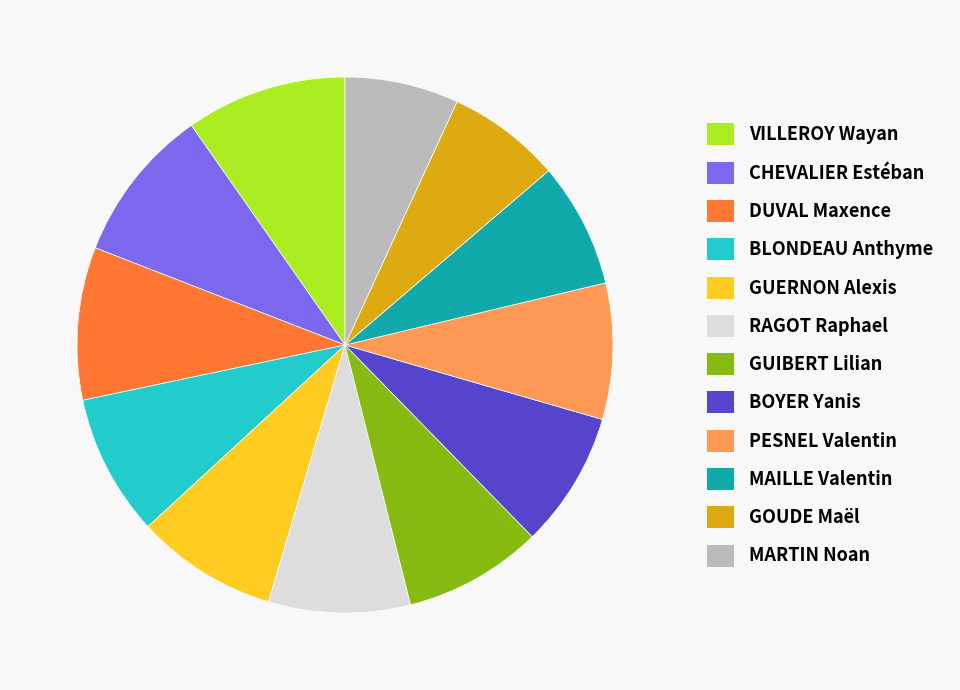

Does any single category account for the majority?

No